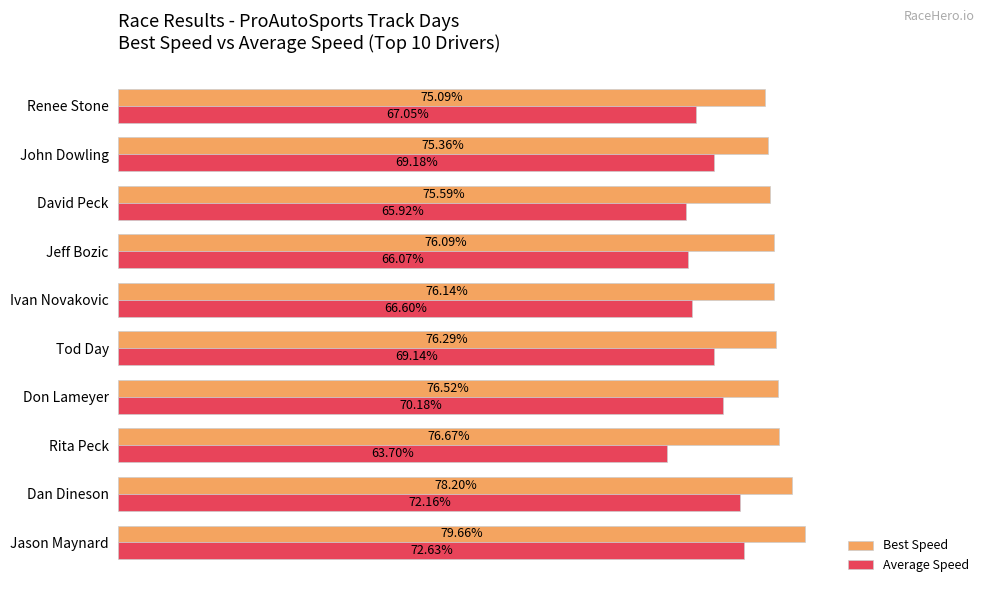

At which category is the sum across all series the highest?

Jason Maynard